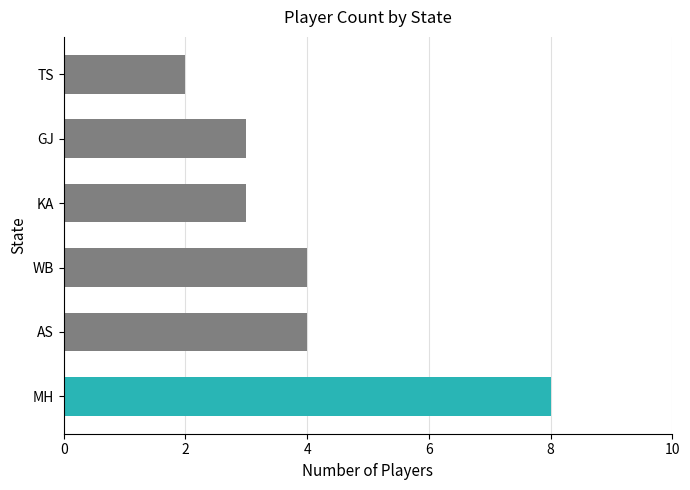

What is the sum of the values at MH and GJ?

11